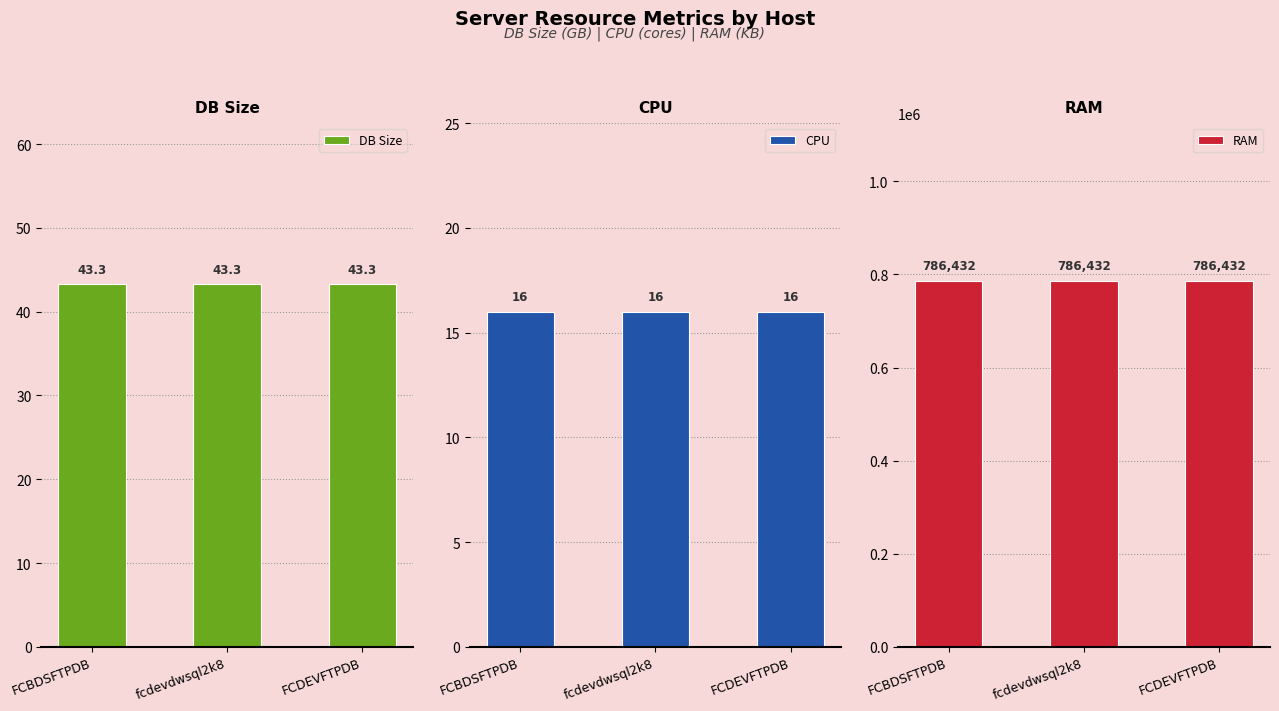

Does the chart contain stacked bars?

No